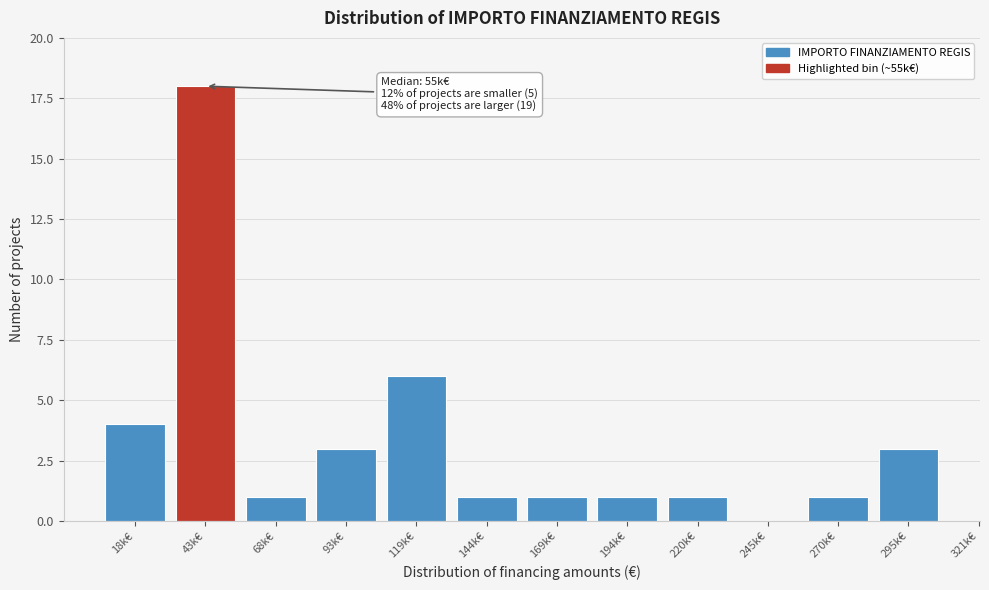

Reading right to left, transcribe all the data shown in this chart.

295k€=3	270k€=1	245k€=0	220k€=1	194k€=1	169k€=1	144k€=1	119k€=6	93k€=3	68k€=1	43k€=18	18k€=4